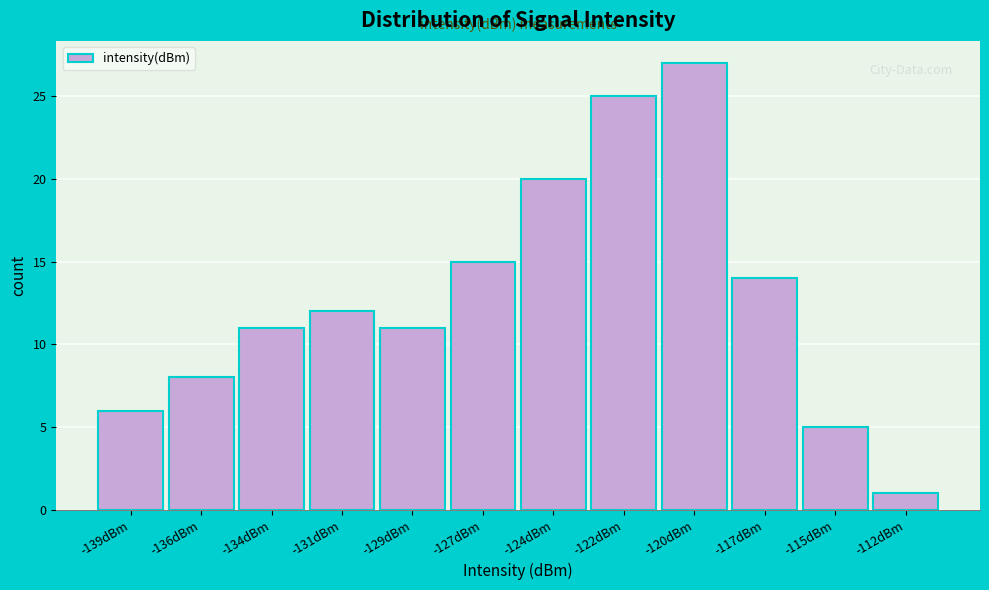

Reading left to right, list all the values displayed in this chart.

-139dBm=6	-136dBm=8	-134dBm=11	-131dBm=12	-129dBm=11	-127dBm=15	-124dBm=20	-122dBm=25	-120dBm=27	-117dBm=14	-115dBm=5	-112dBm=1